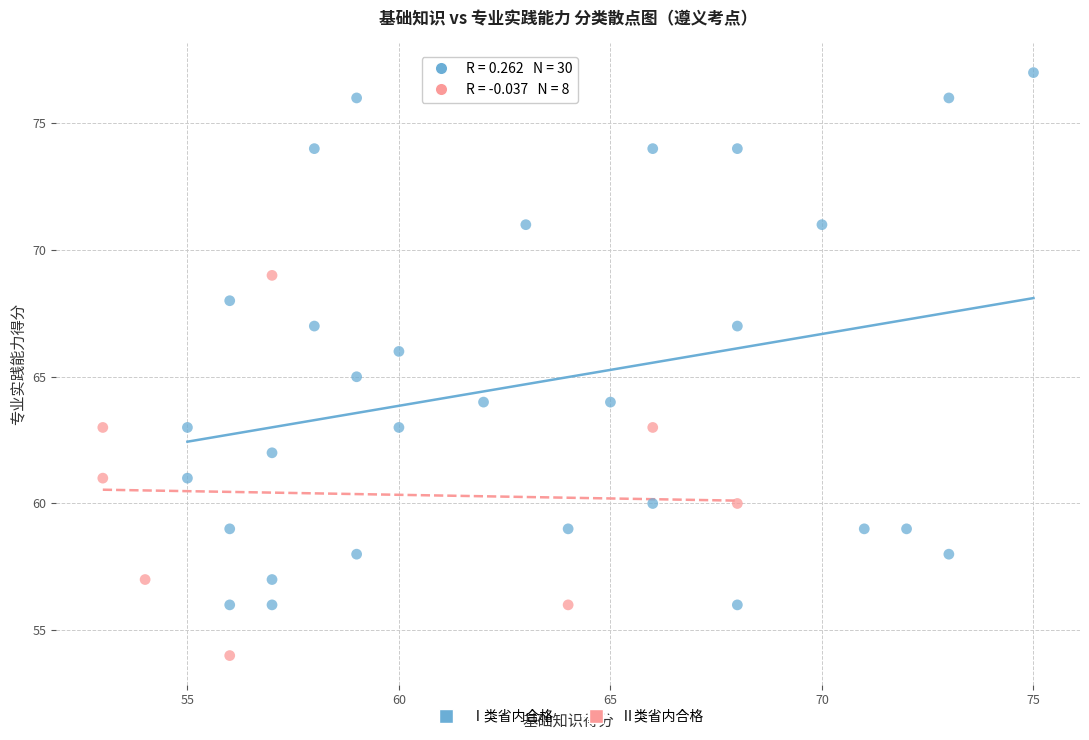

Which series has the largest Y range (max minus min)?

Ⅰ类省内合格